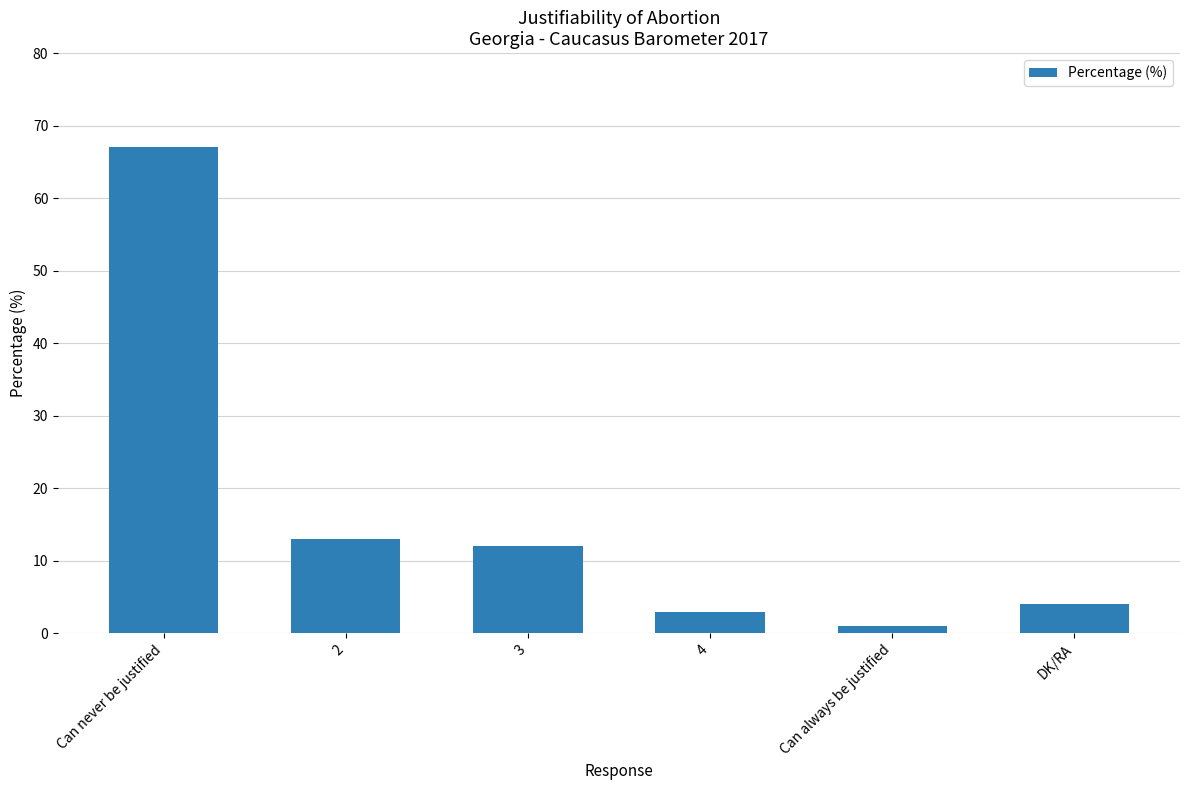

At which category does the chart reach its minimum across all series?

Can always be justified